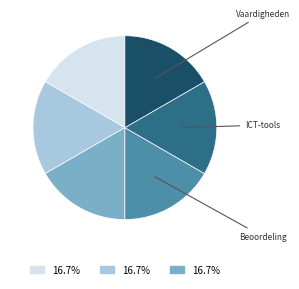

Is there a majority slice in this chart?

No